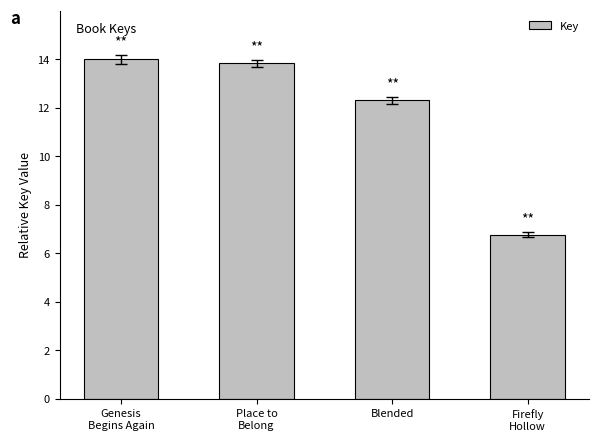

List the labels in order of value, smallest first.

Firefly
Hollow, Blended, Place to
Belong, Genesis
Begins Again